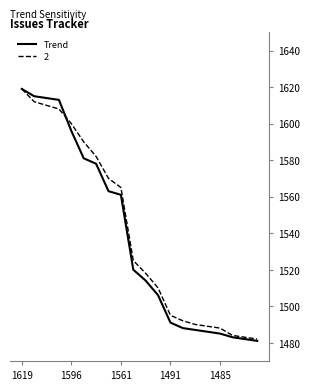

Which series has the widest spread of values?

Trend